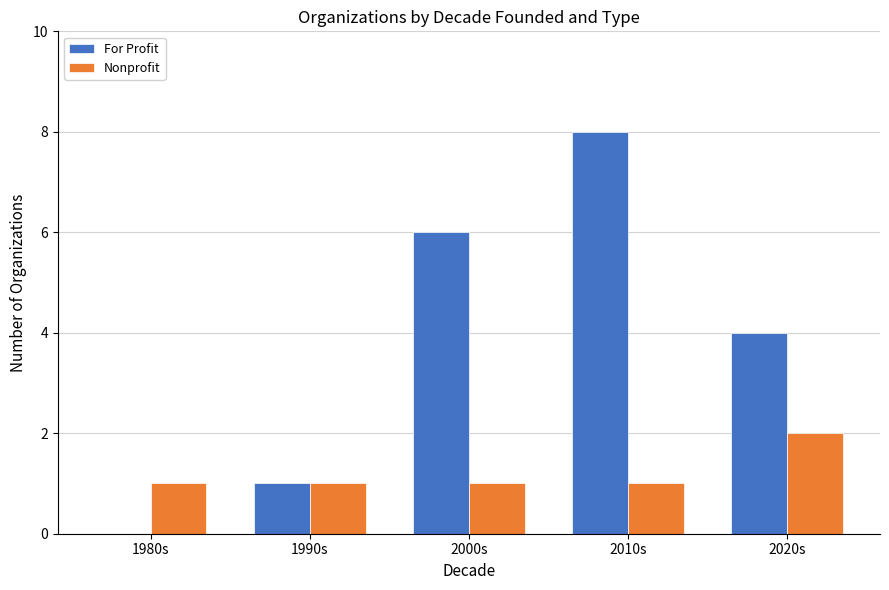

At which label does For Profit reach its peak?

2010s